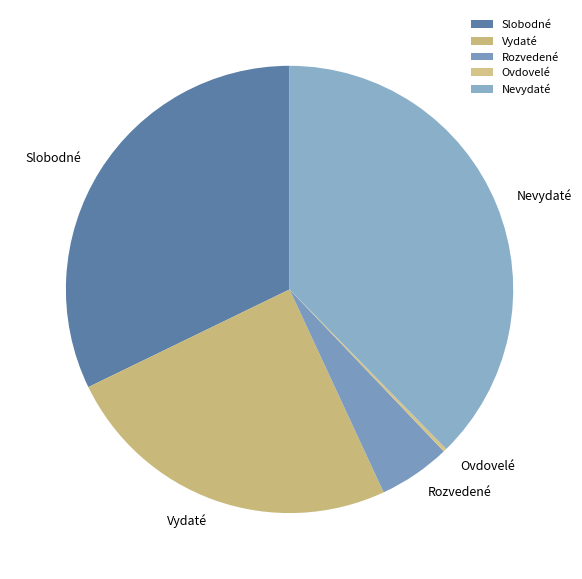

Which has a higher value, Nevydaté or Slobodné?

Nevydaté